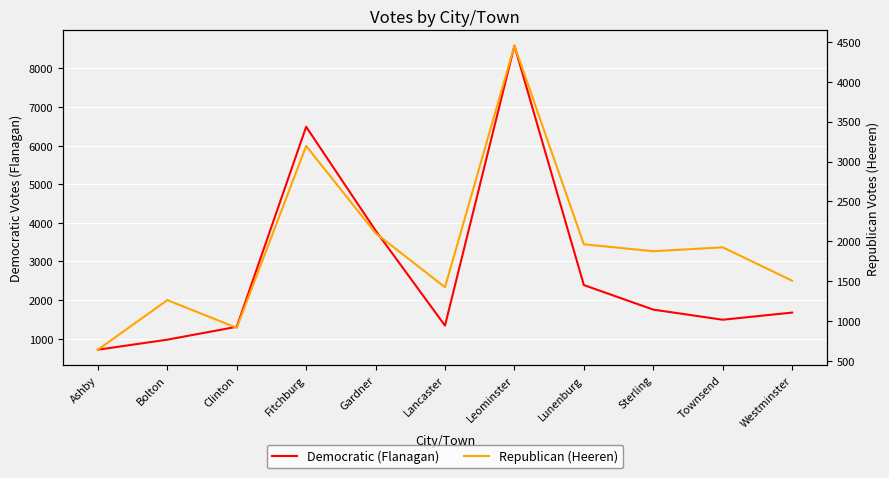

True or false: Democratic (Flanagan) has a value of 4154 at Lunenburg.

False